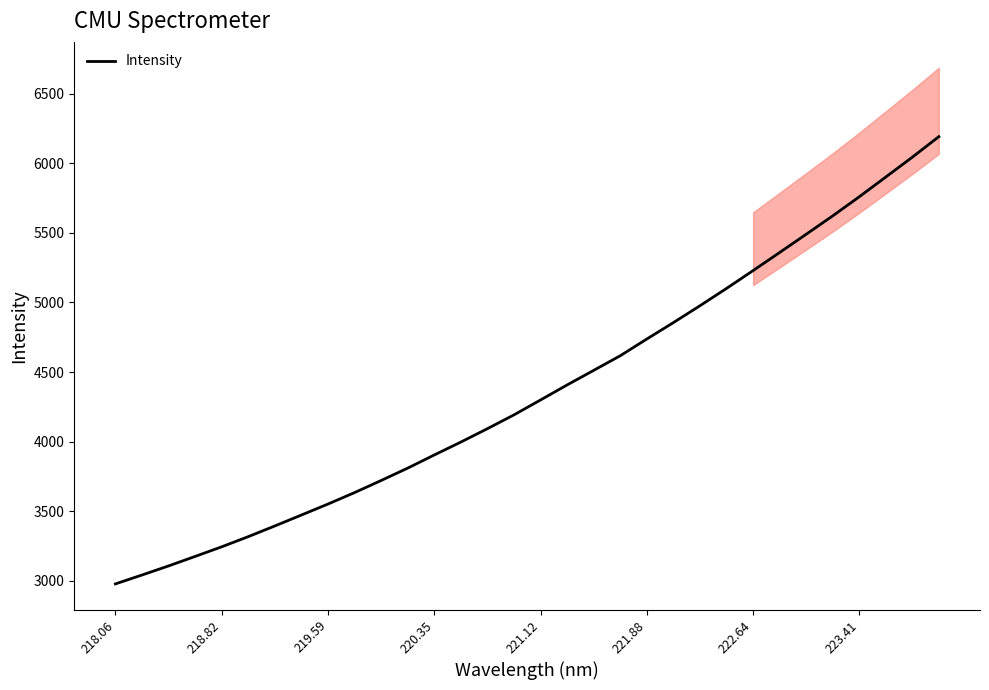

True or false: there are more than 2 points higher than both neighbors.

False